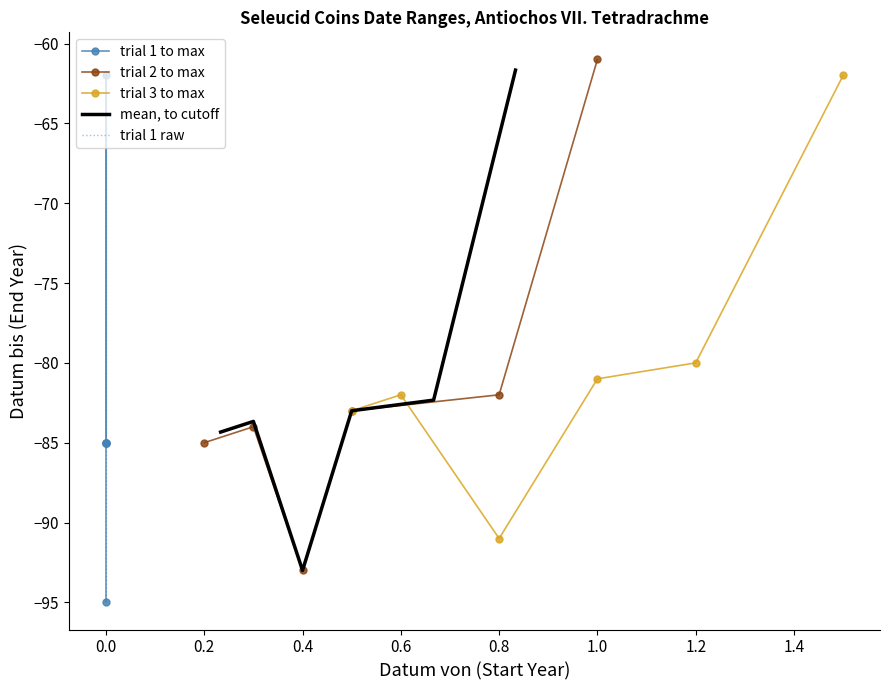

The trial 3 to max series shows -80 at 1.2. True or false?

True